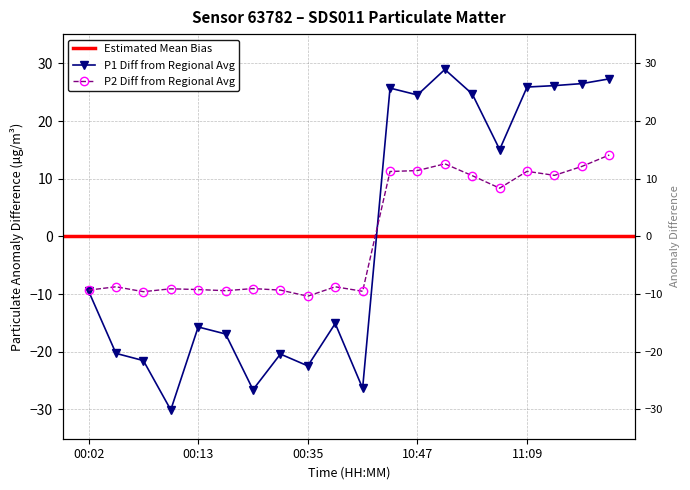

Which series changed the most between 00:16 and 00:47?

P1